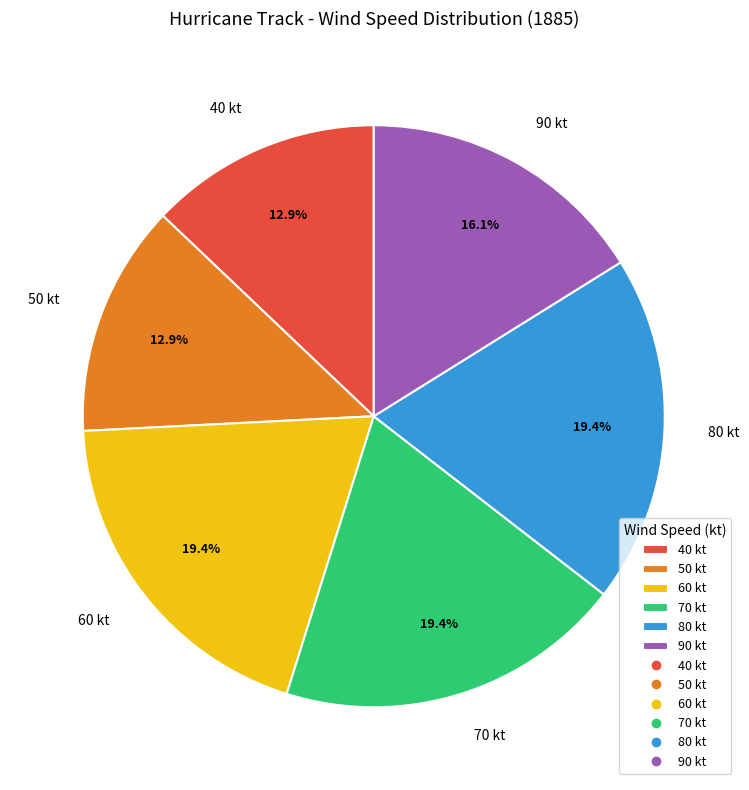

Between 50 kt and 60 kt, which is larger?

60 kt